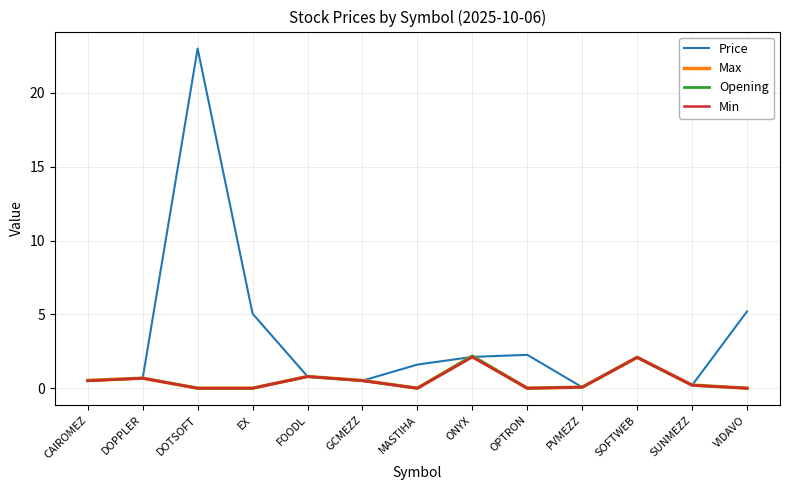

Read the Max value at DOPPLER.

0.7